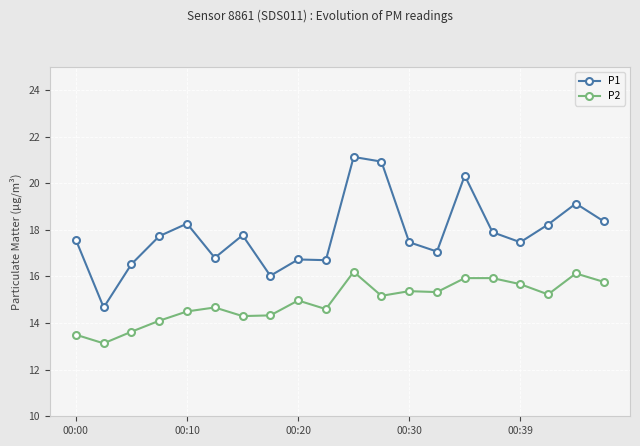

At how many categories does at least one series exceed 15?

19